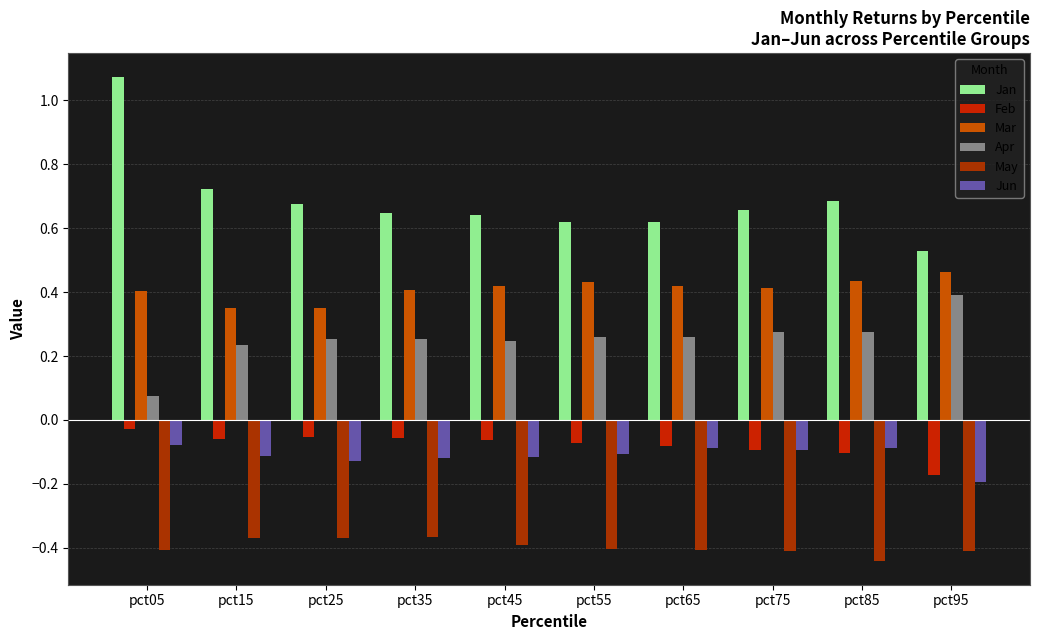

Where is Feb nearest to the value 0?

pct05